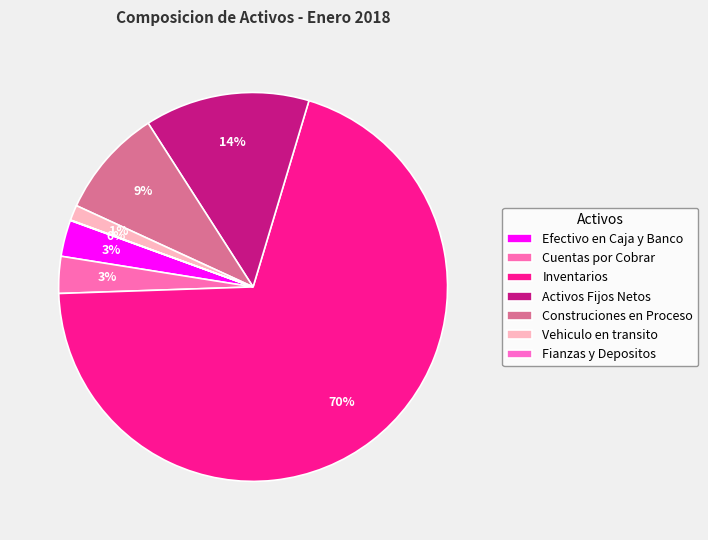

What percentage is the Construciones en Proceso slice, to the nearest percent?

9%